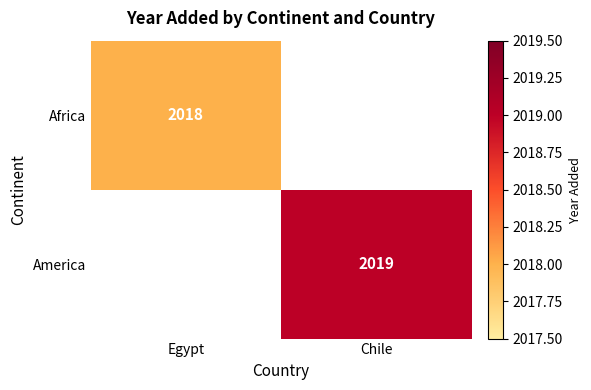

Is the value of America at Chile greater than the value of Africa at Egypt?

Yes